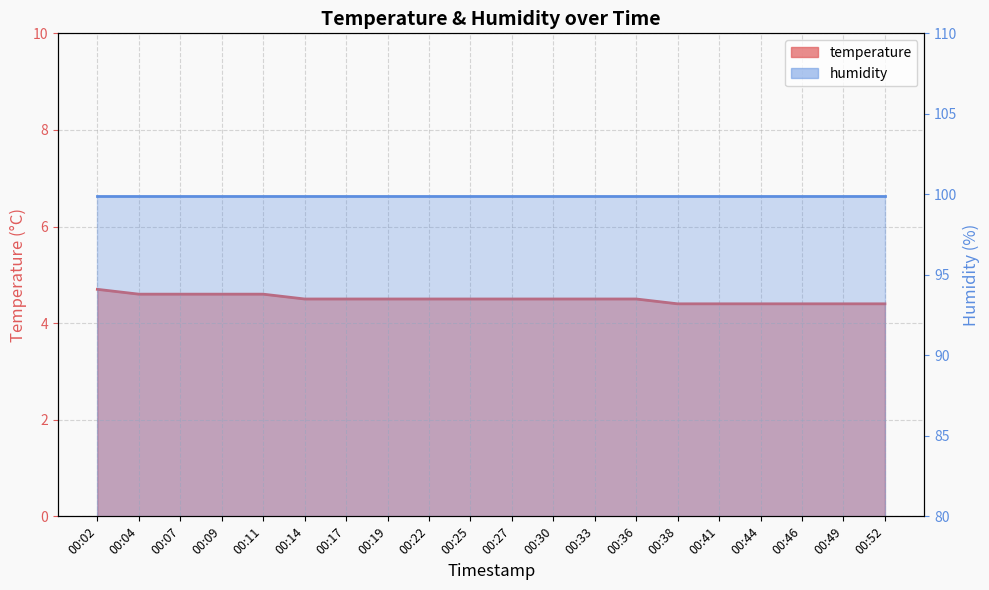

How many lines are shown in the chart?

2